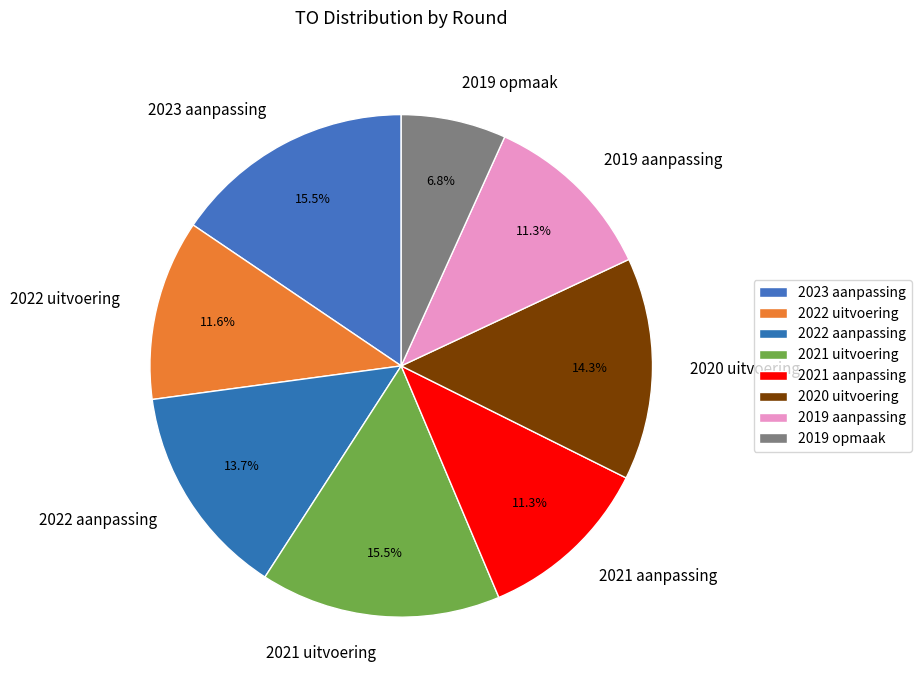

Which slice is the smallest?

2019 opmaak